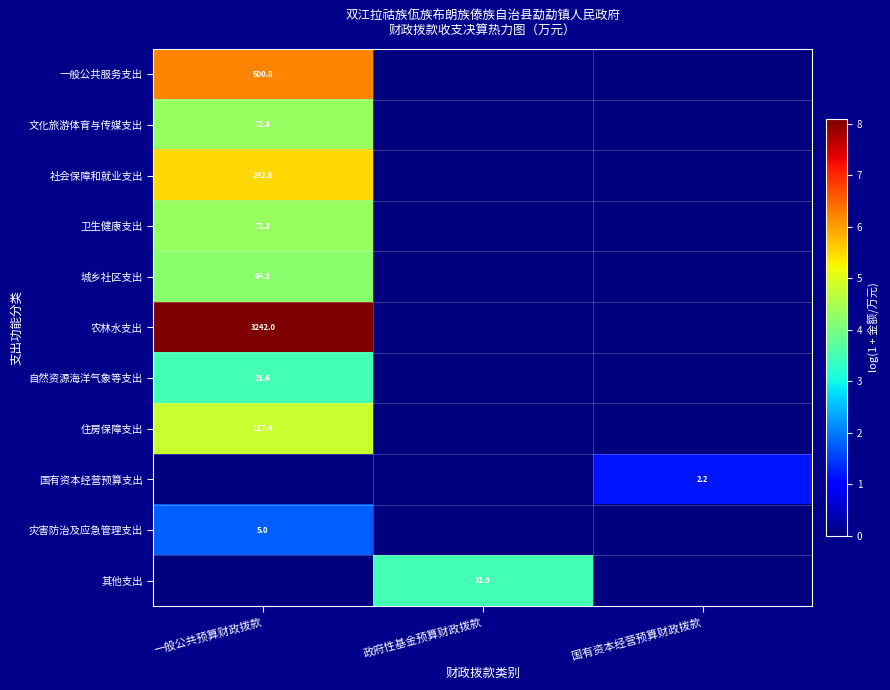

The 社会保障和就业支出 series shows 242.6 at 一般公共预算财政拨款. True or false?

True